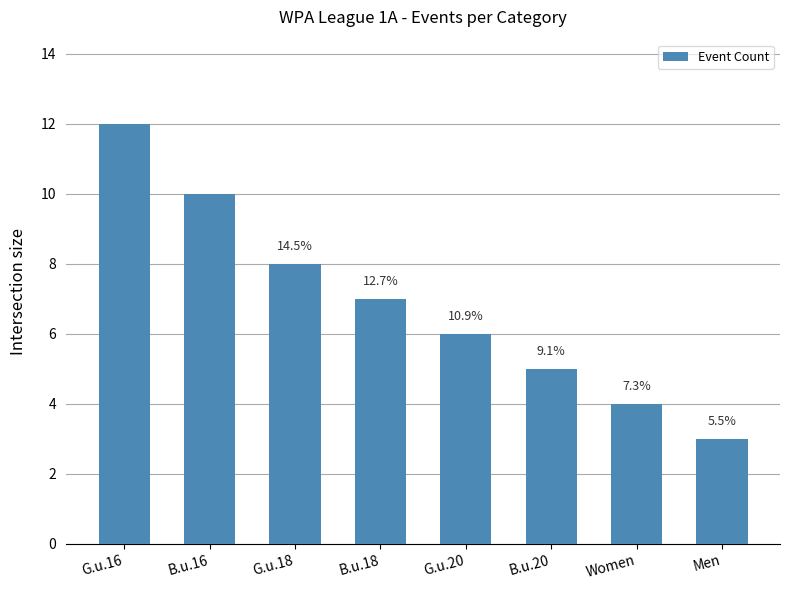

Which category has the lowest value across all series?

Men